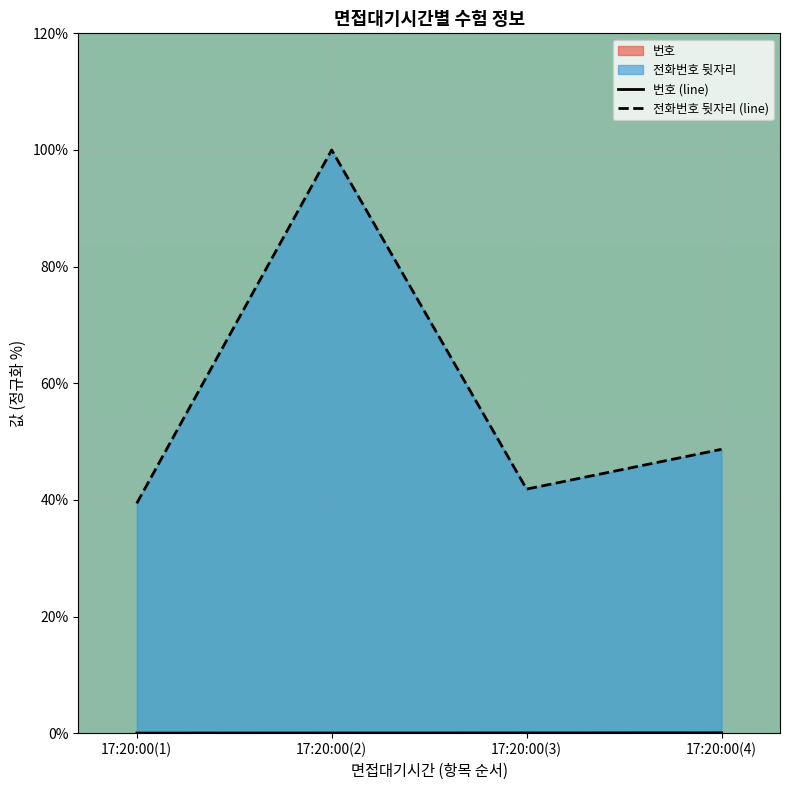

List the series in order of their overall mean, highest first.

전화번호 뒷자리 (line), 번호 (line)